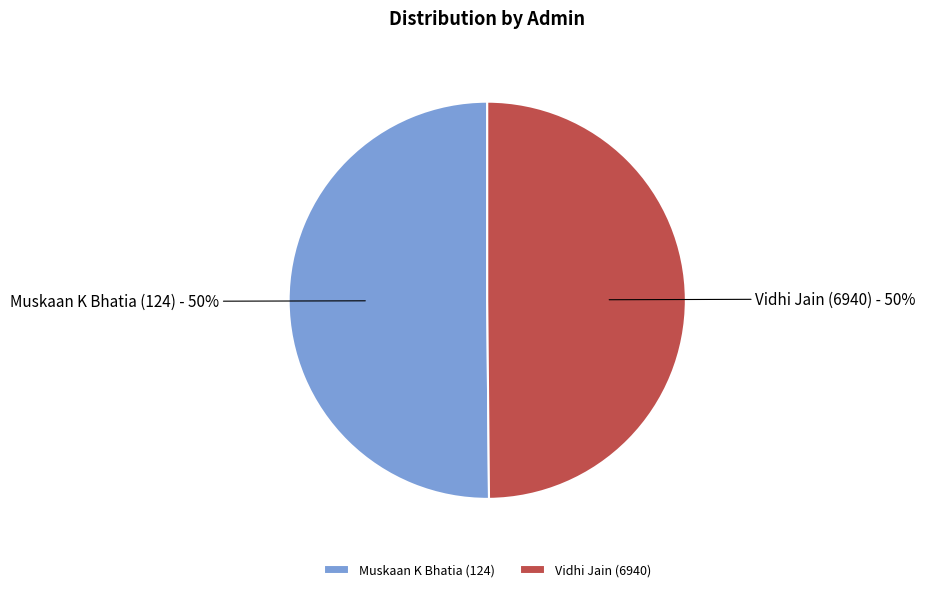

To the nearest percent, what portion does Vidhi Jain (6940) represent?

50%